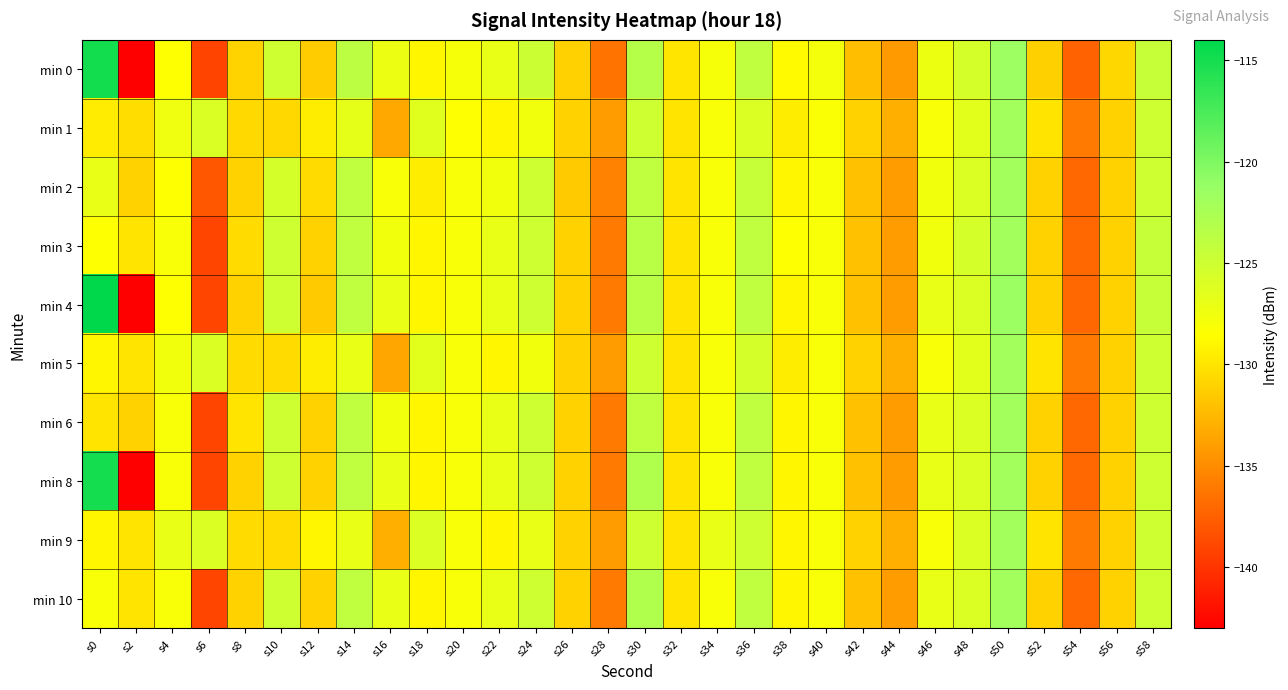

What is the difference between the highest and lowest values at s50?

0.5